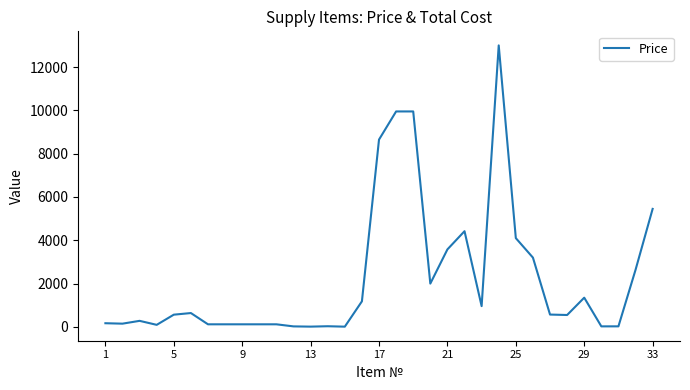

What is the greatest value displayed?

13000.0